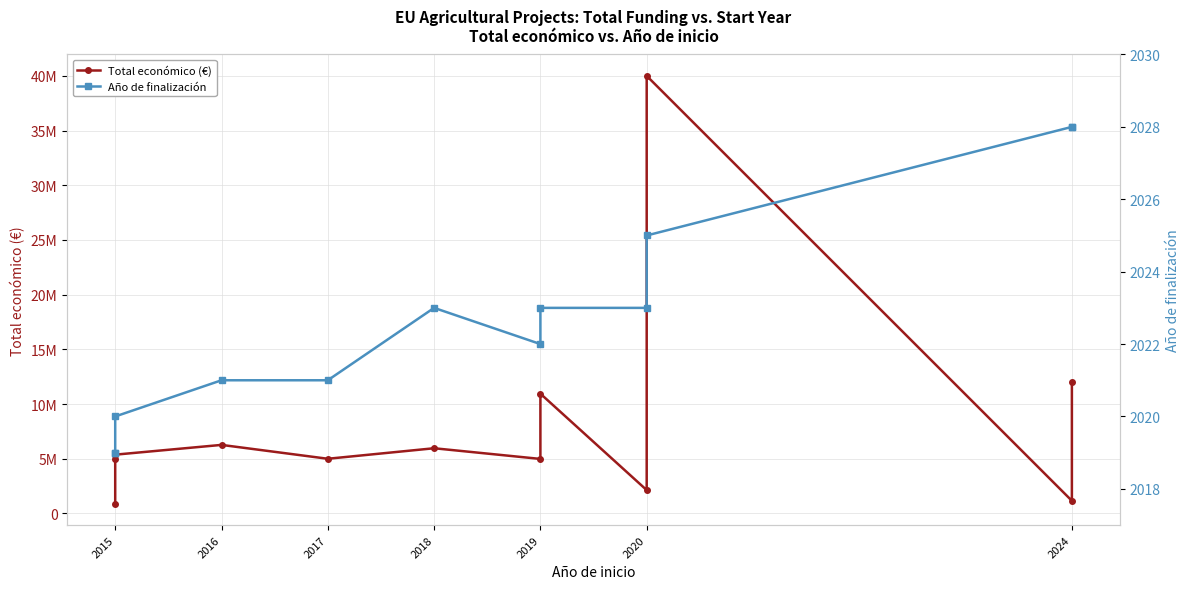

What is the spread (max minus min) of values at 2015?

893481